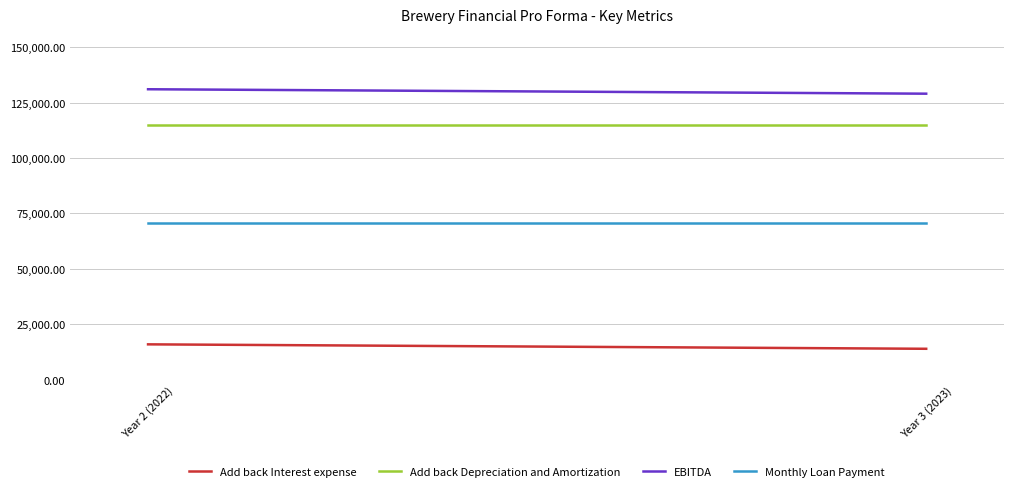

Rank the series by their maximum value, from lowest to highest.

Add back Interest expense, Monthly Loan Payment, Add back Depreciation and Amortization, EBITDA